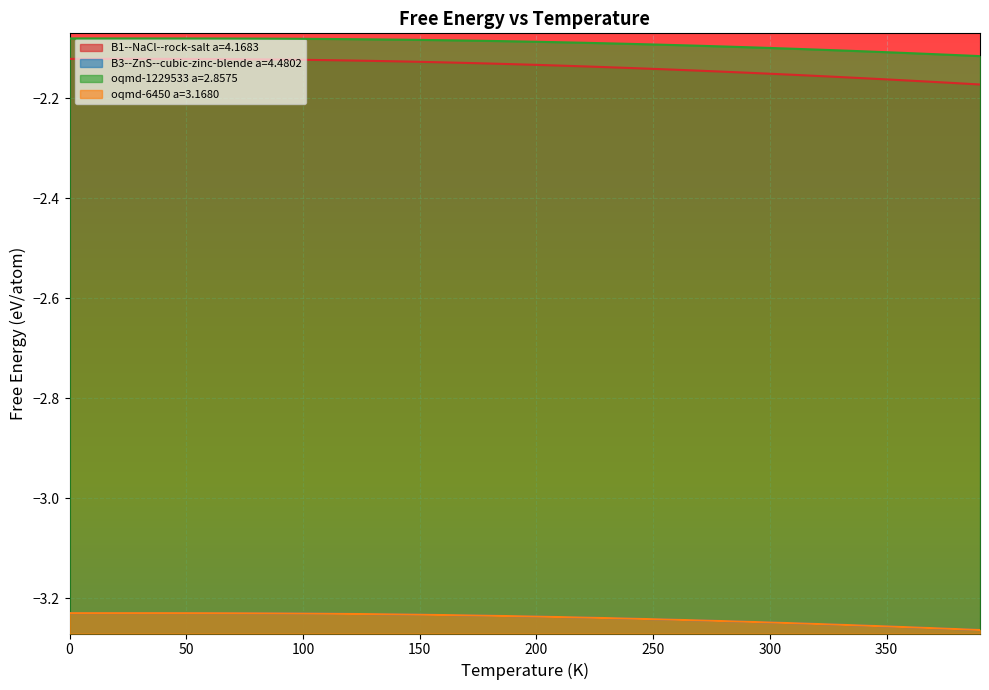

Does the chart display data point markers on the line(s)?

No